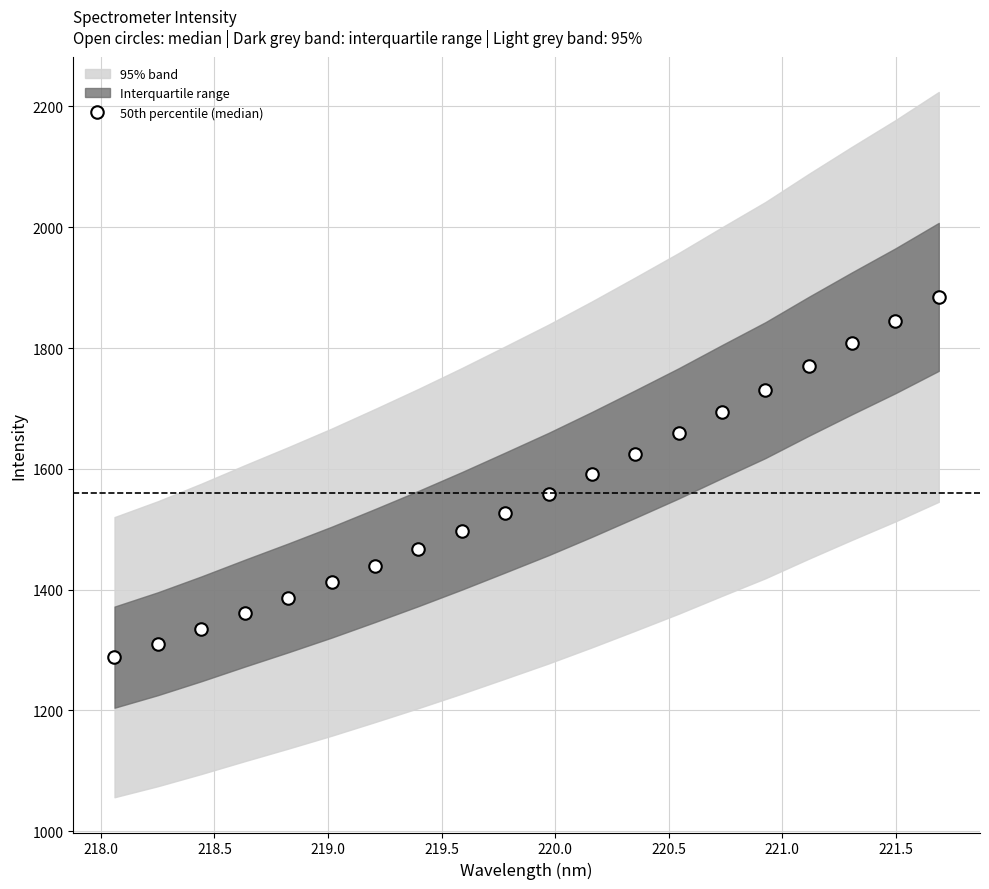

How many values are below 1558?

10